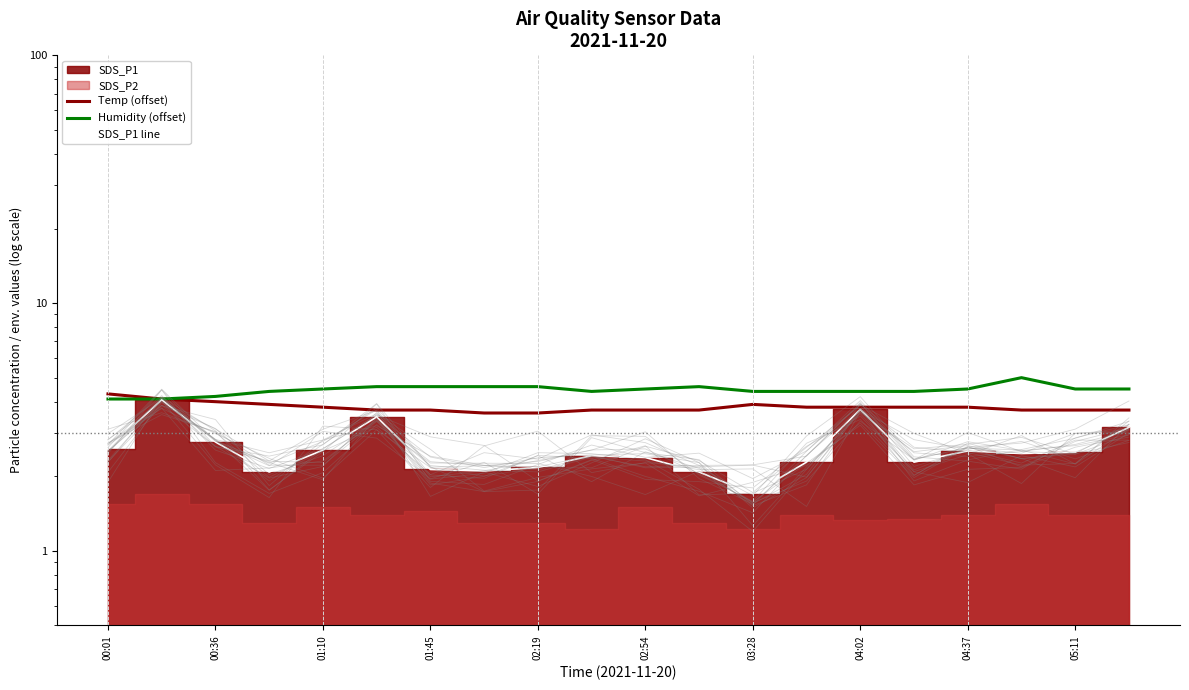

Between 00:36 and 11, which is larger?

00:36